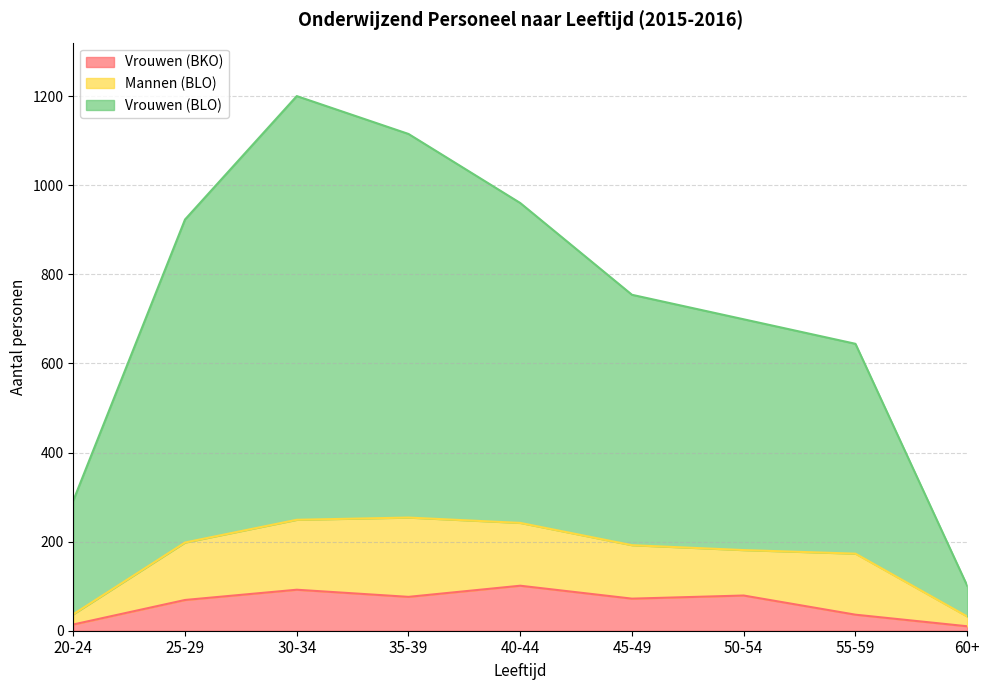

What are all the series names shown in the legend?

Vrouwen (BKO), Mannen (BLO), Vrouwen (BLO)